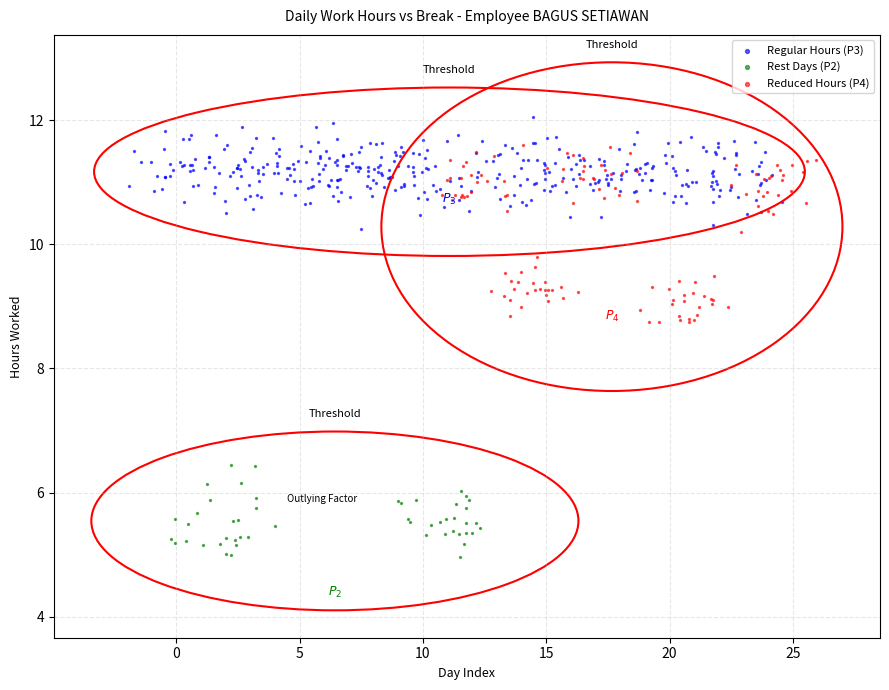

Which series contains the lowest Y value?

Rest Days (P2)